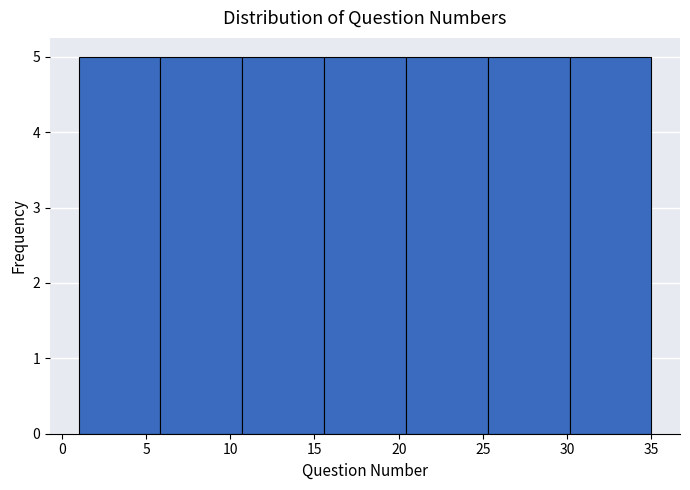

What is the height of the bar covering 30.0 to 35.0 on the x-axis? Neither the bar edges nor the heights are printed on the chart, so give them approximately, as read against the axes.

5